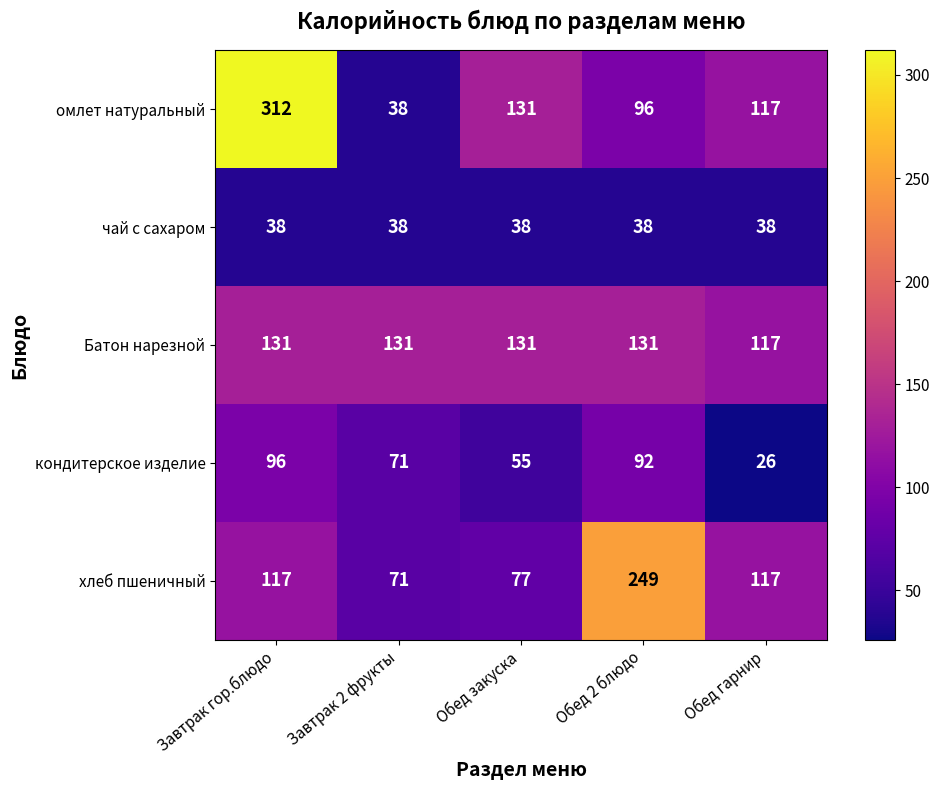

The value of омлет натуральный at Завтрак гор.блюдо is 312. True or false?

True